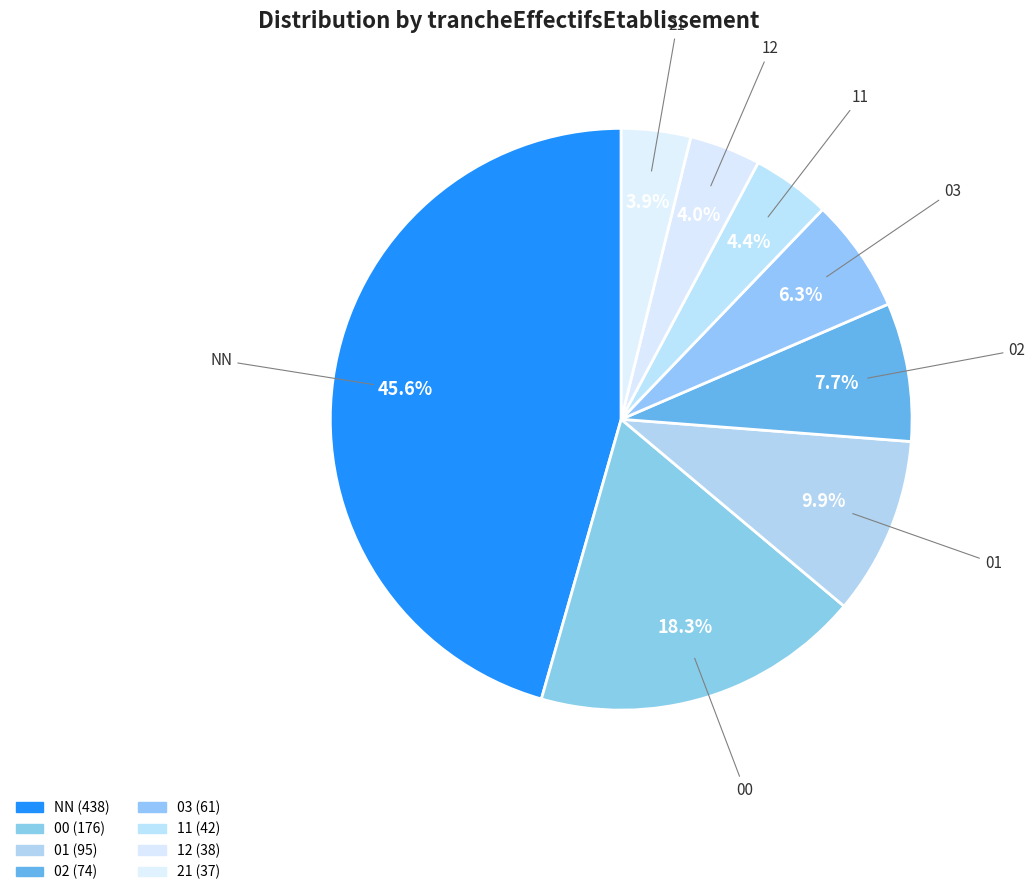

Count the number of slices in the pie.

8